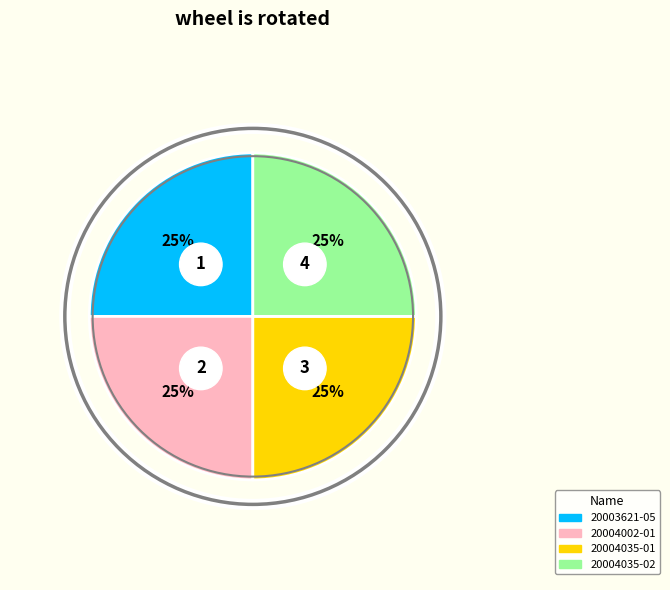

How many slices are in this pie chart?

4